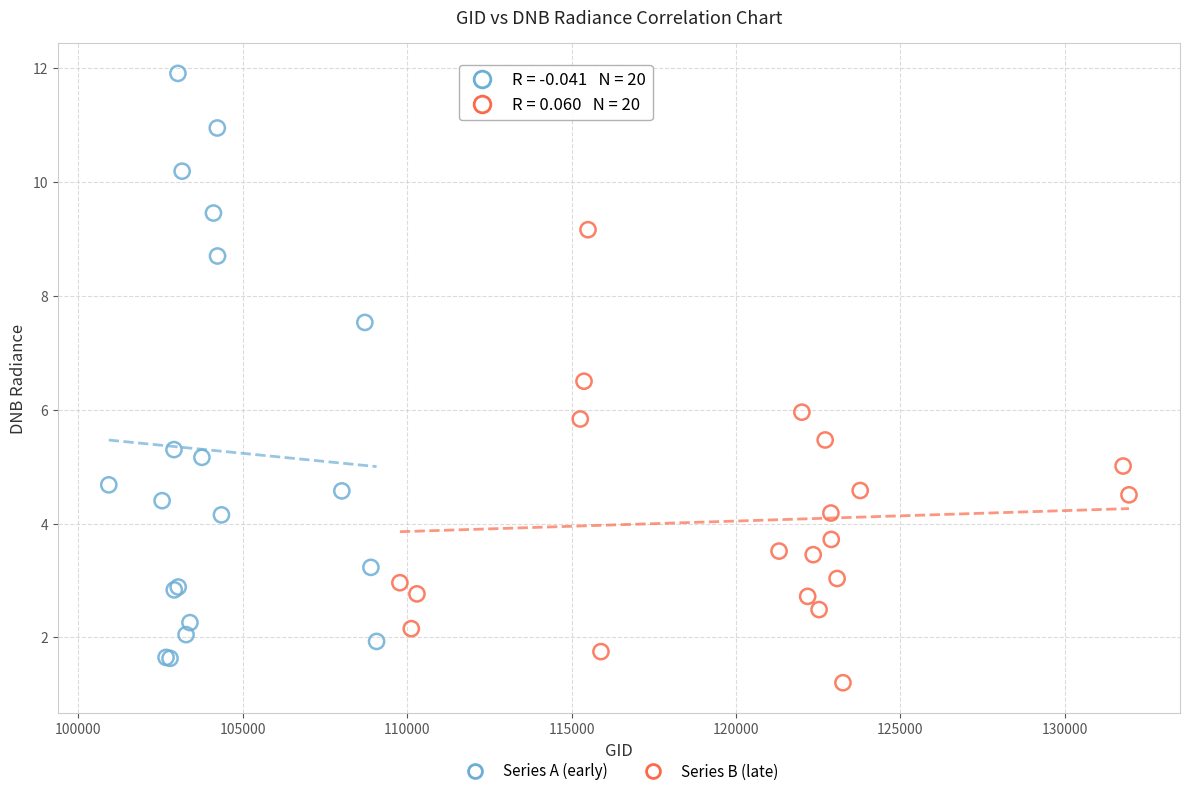

Which series contains the highest Y value?

Series A (early)